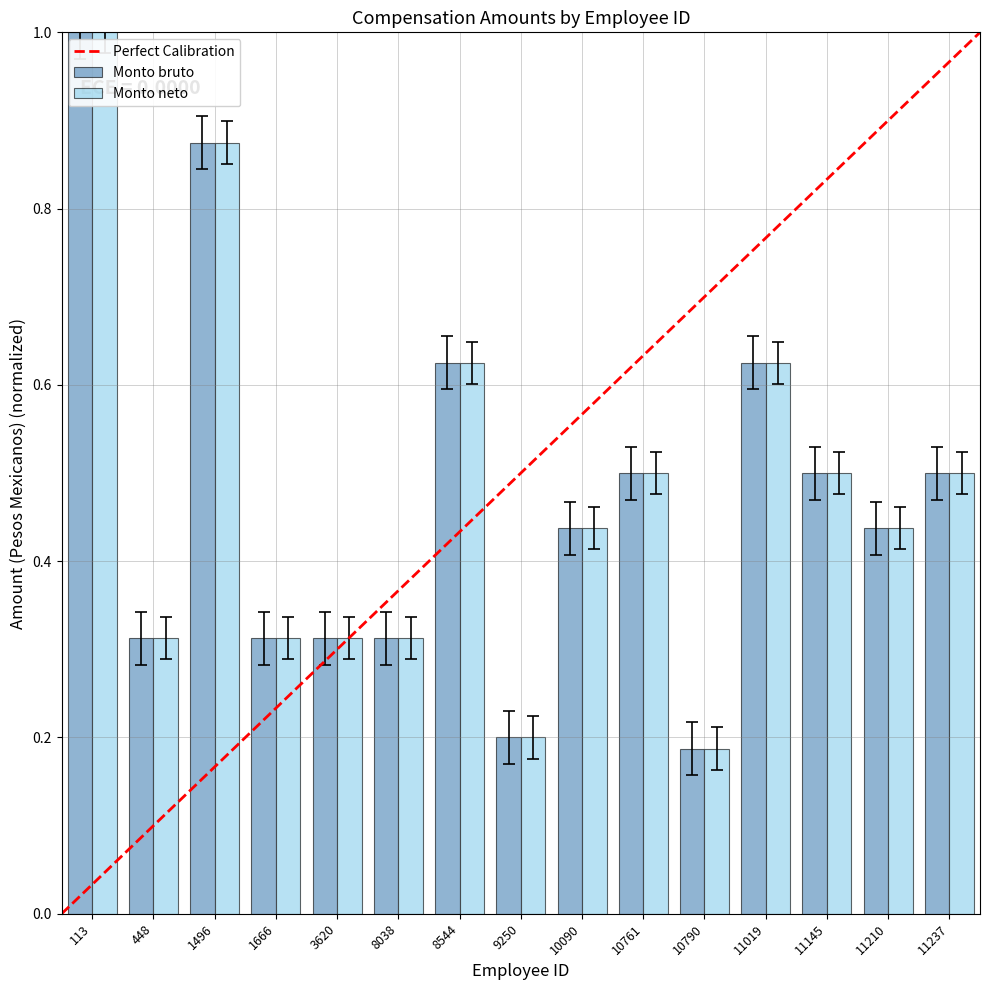

What is the sum of all Monto bruto values?

7.1